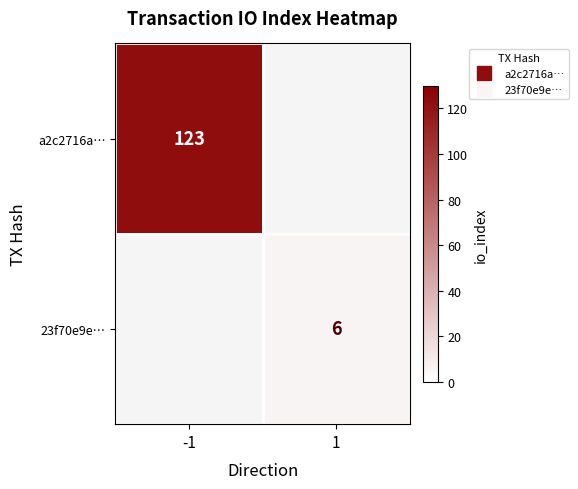

Is the value of a2c2716a… at -1 greater than the value of 23f70e9e… at 1?

Yes